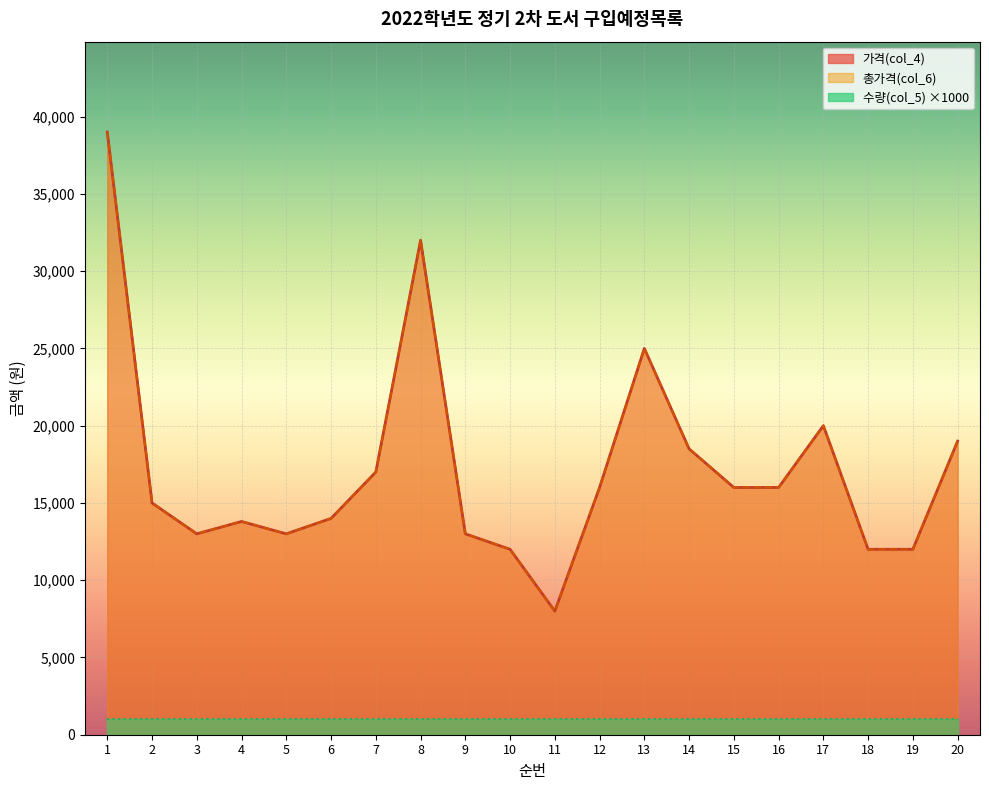

What is the difference between the second highest and second lowest values in the 가격(col_4) series?

20000